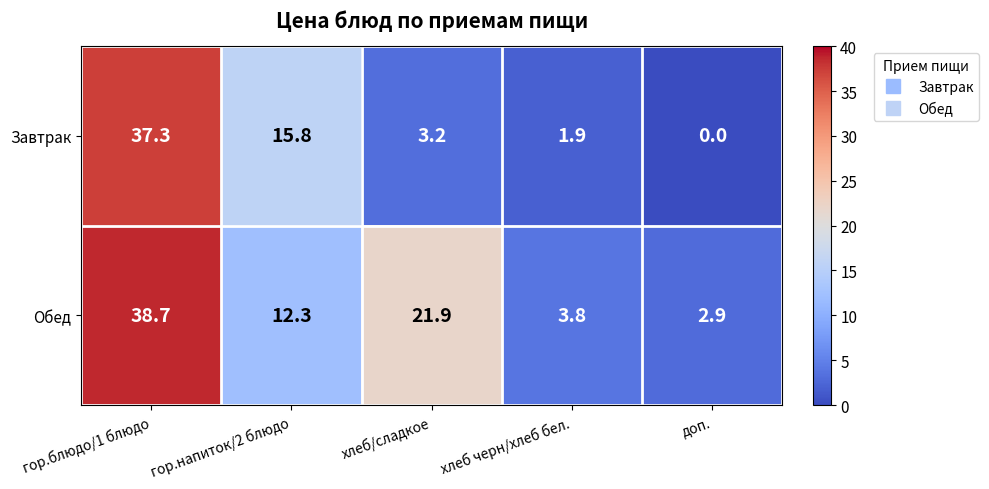

What is the difference between the maximum and minimum values in the Обед series?

35.8